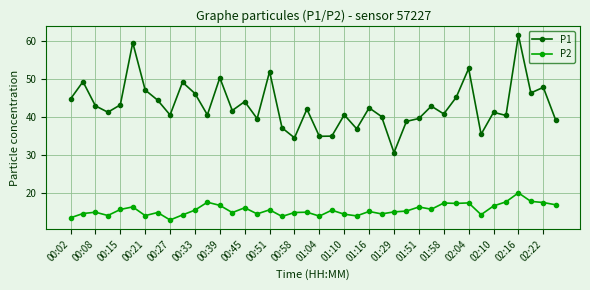

True or false: P1 and P2 cross at least once.

False